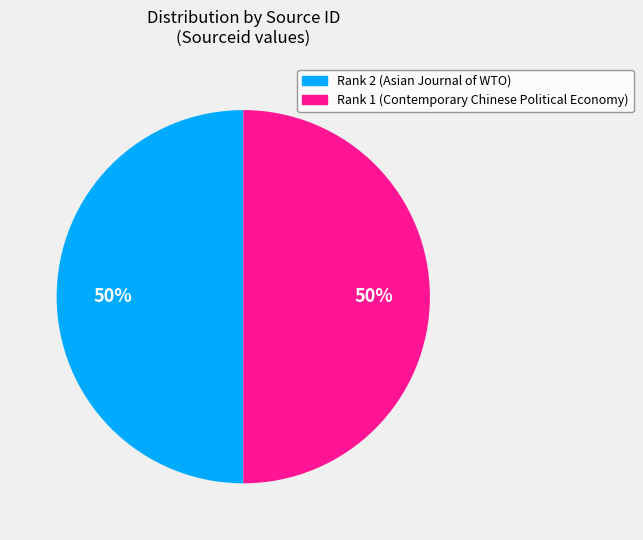

The Rank 2 (Asian Journal of WTO) slice represents 50% of the pie. True or false?

True